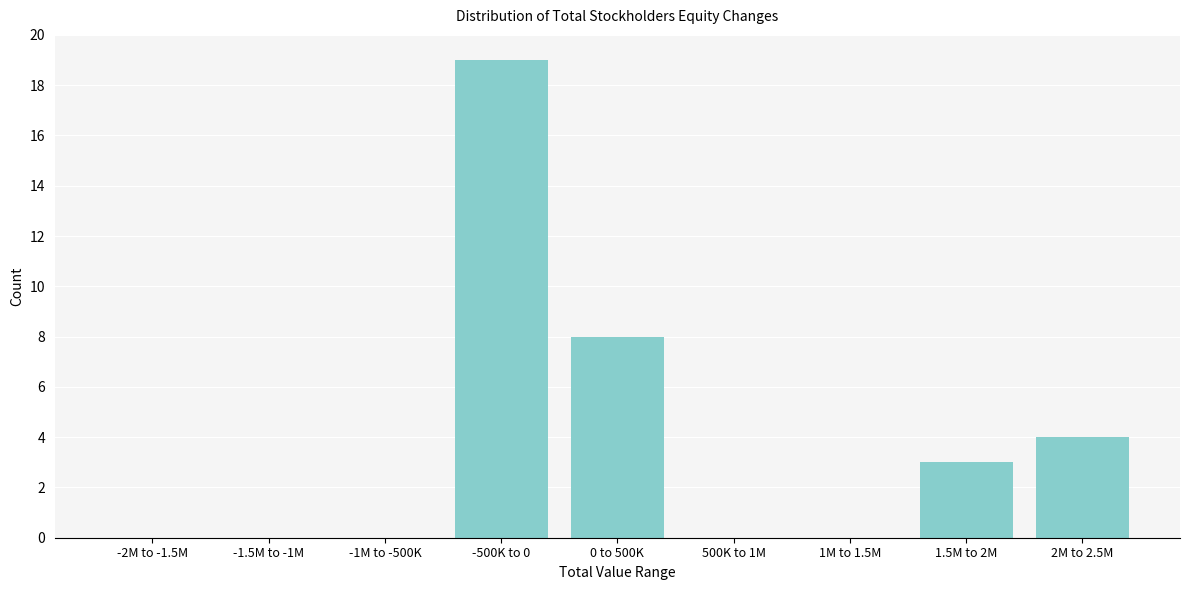

Reading left to right, what are all the values shown in this chart?

-2M to -1.5M=0	-1.5M to -1M=0	-1M to -500K=0	-500K to 0=19	0 to 500K=8	500K to 1M=0	1M to 1.5M=0	1.5M to 2M=3	2M to 2.5M=4